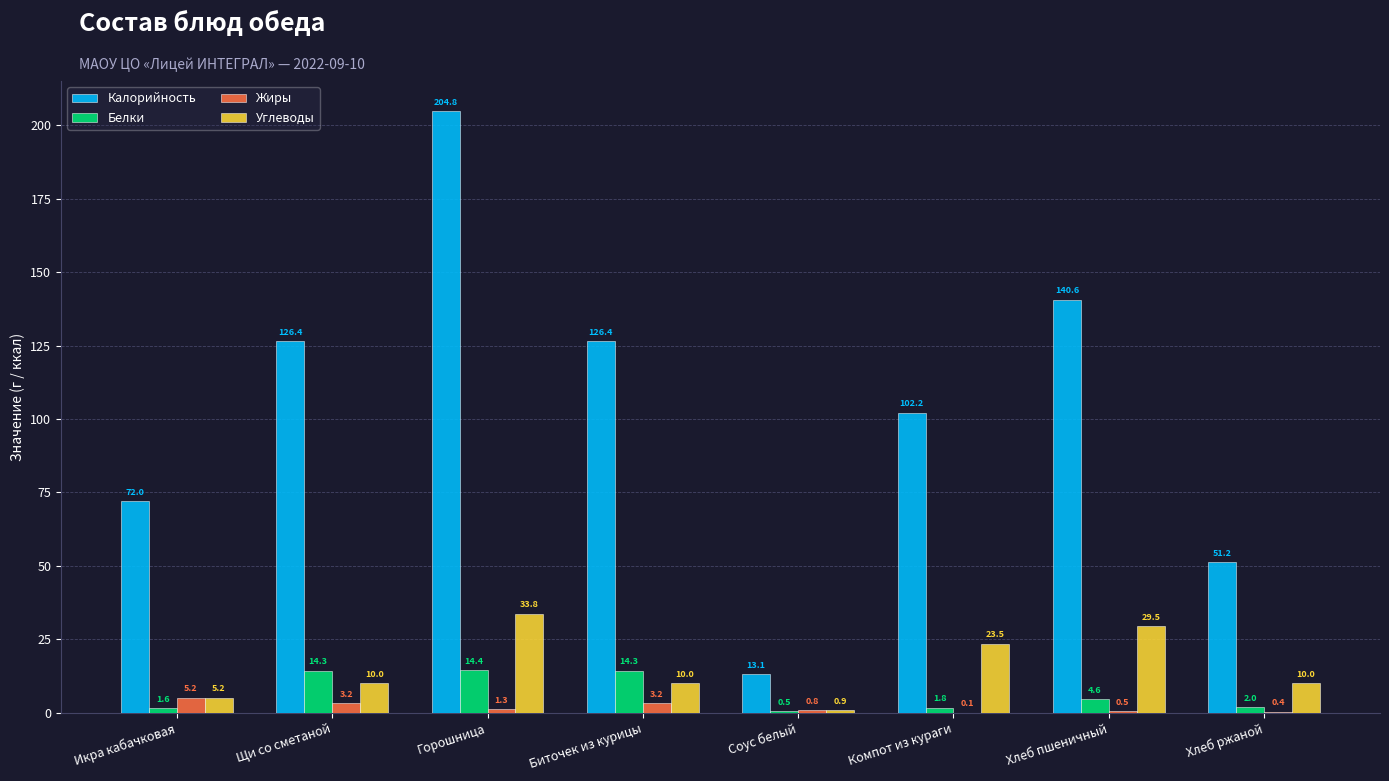

At which category does the chart reach its peak across all series?

Горошница